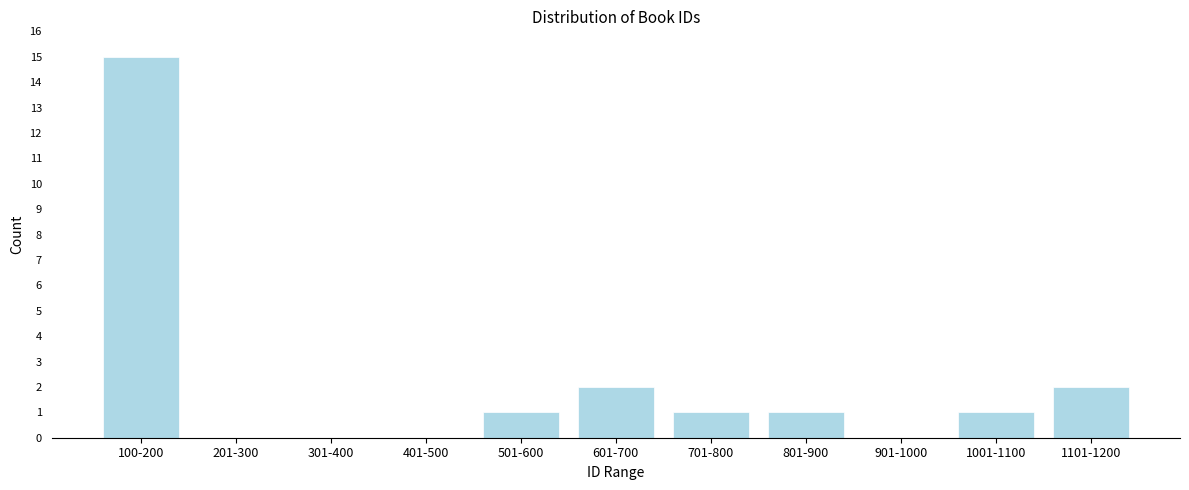

Reading left to right, what are all the values shown in this chart?

100-200=15	201-300=0	301-400=0	401-500=0	501-600=1	601-700=2	701-800=1	801-900=1	901-1000=0	1001-1100=1	1101-1200=2